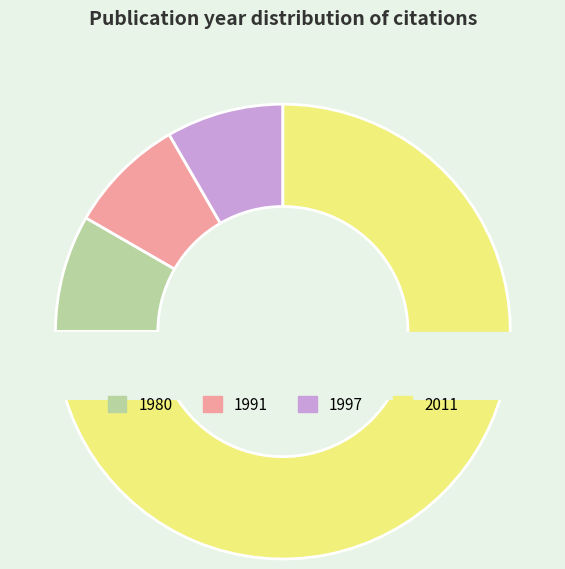

Which slice is the smallest?

Donnelly et al. 1980